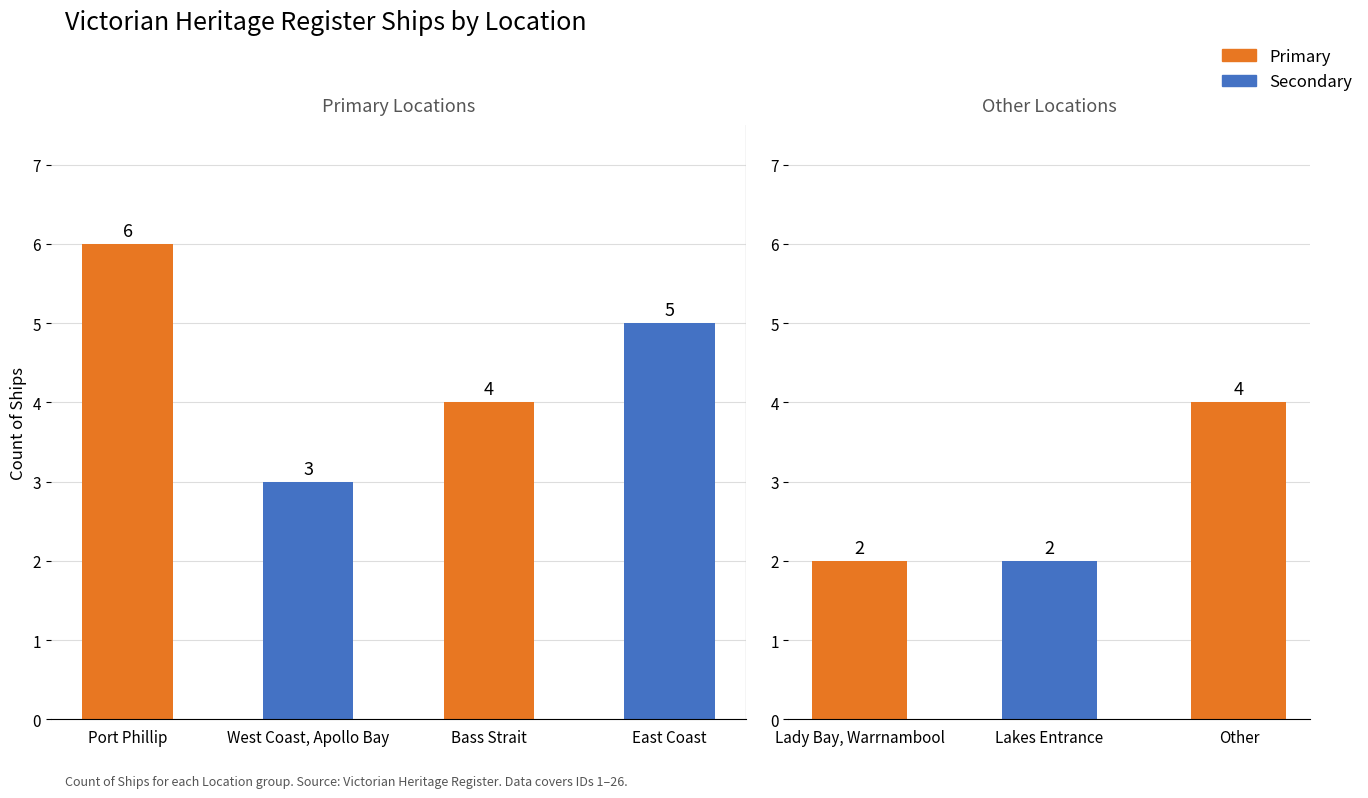

Between Other and Lakes Entrance, which is larger?

Other